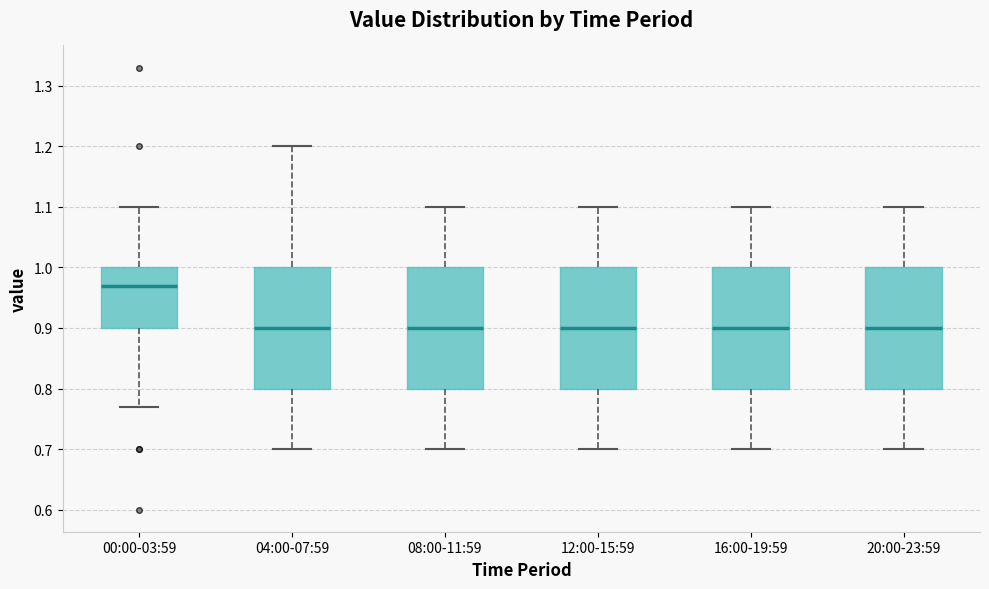

Where does the upper whisker of the box for 04:00-07:59 end on the y-axis? The values are not printed on the chart, so give them approximately, as read against the axis.

1.20